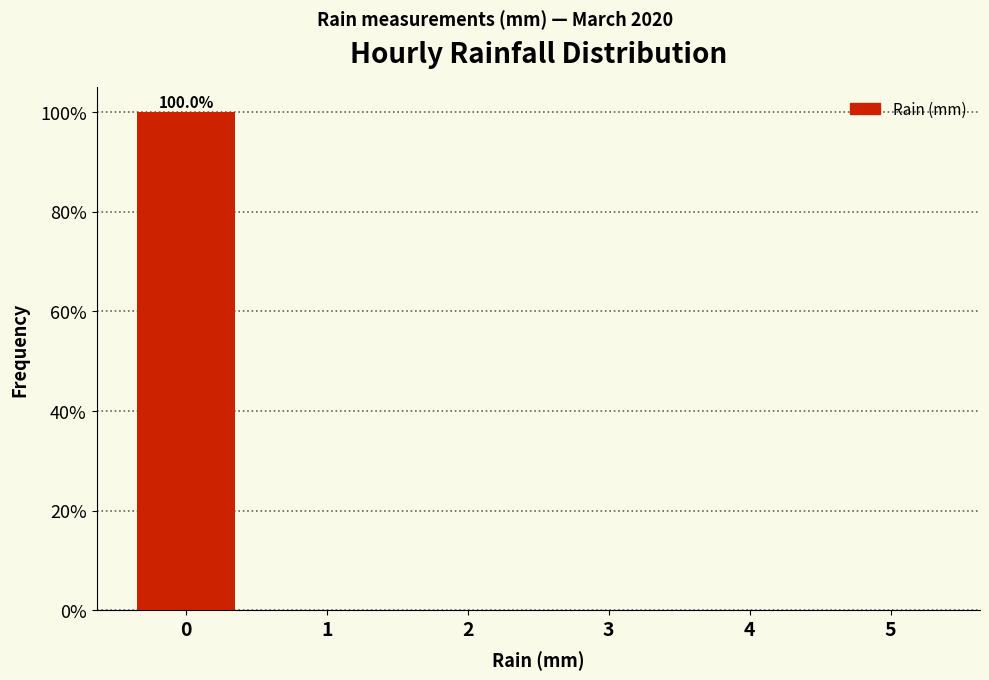

Over which range of the x-axis is the bar tallest?

-0.5 to 0.5